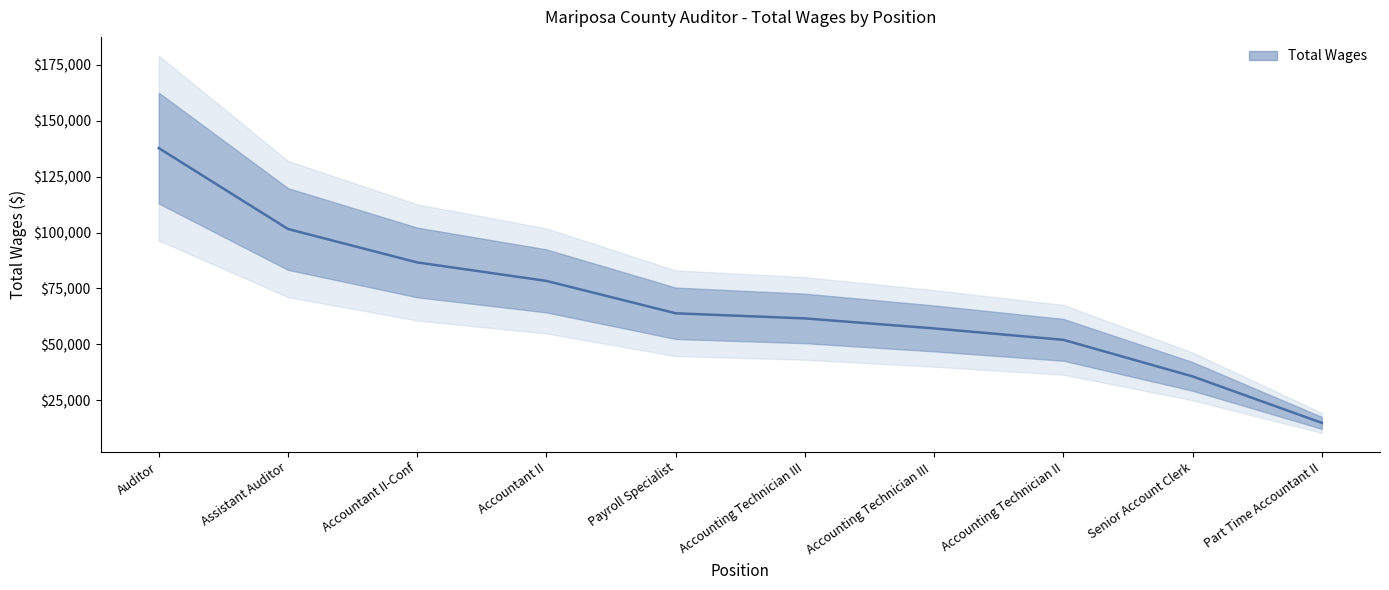

Is it true that the value at Accountant II is 130201?

False